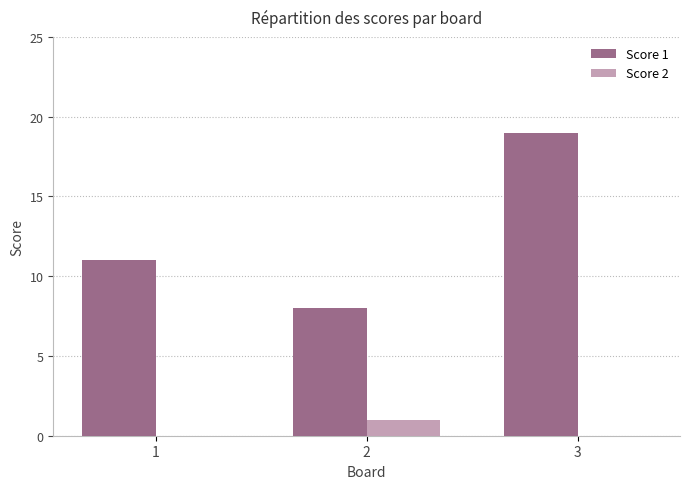

Which category has the highest value across all series?

3